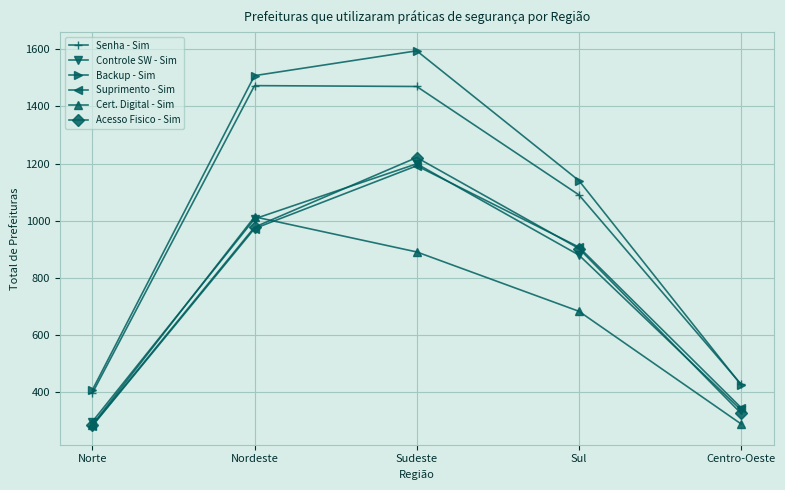

Does the chart display data point markers on the line(s)?

Yes